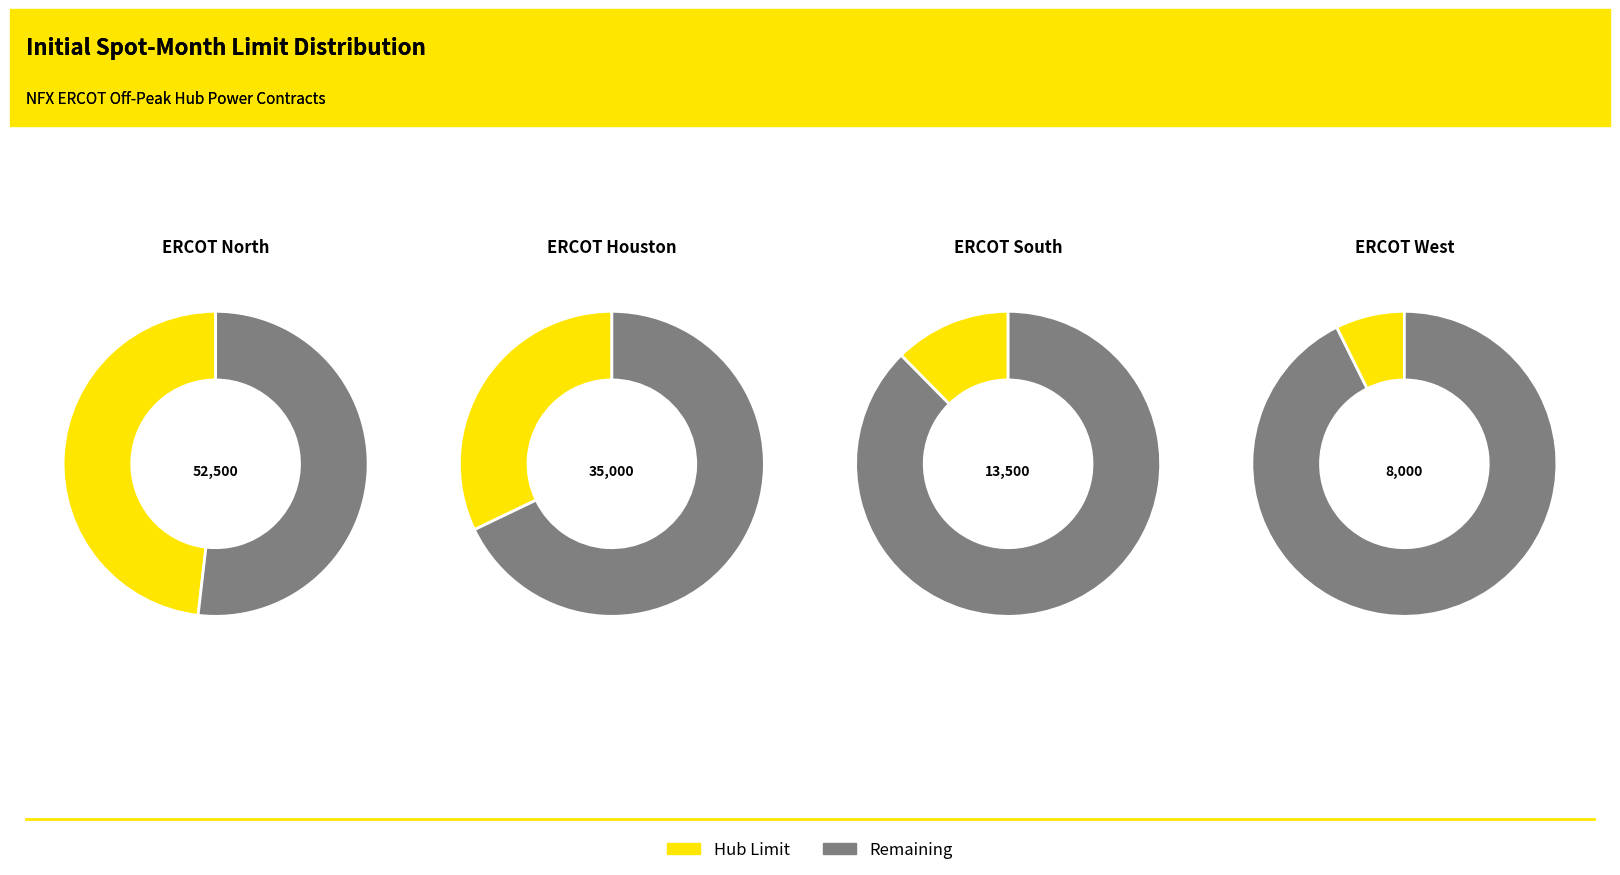

What is the ratio of the value at ERCOT West to the value at ERCOT North?

0.2